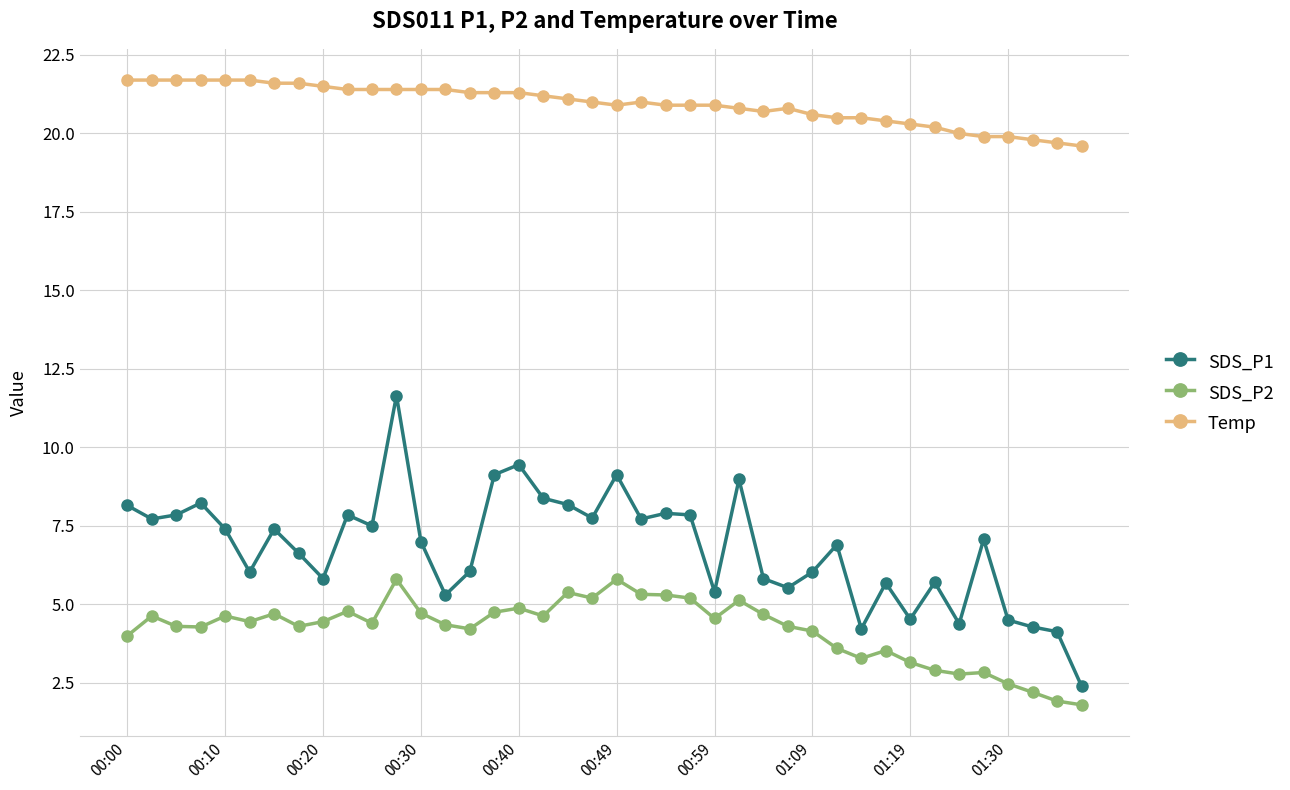

What is the value of the SDS_P2 point at the 1st from the left?

4.0